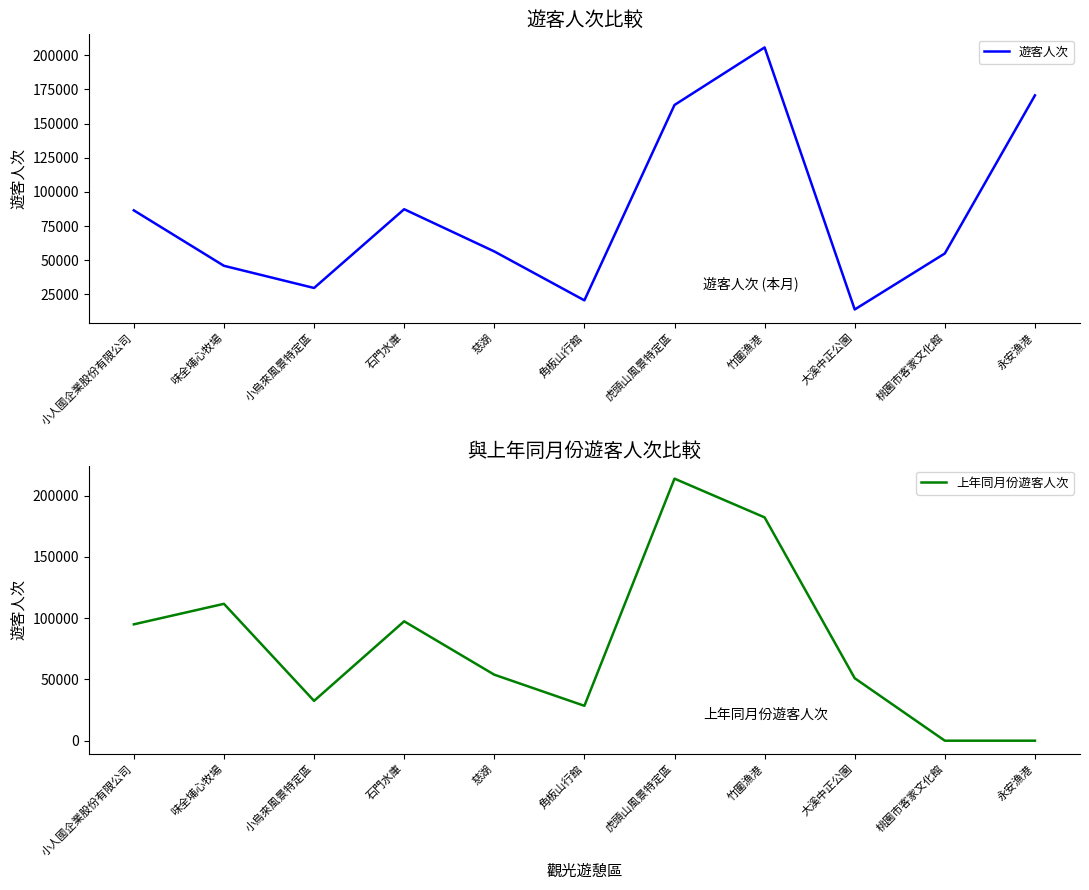

How many values in the 上年同月份遊客人次 series exceed 53888?

5